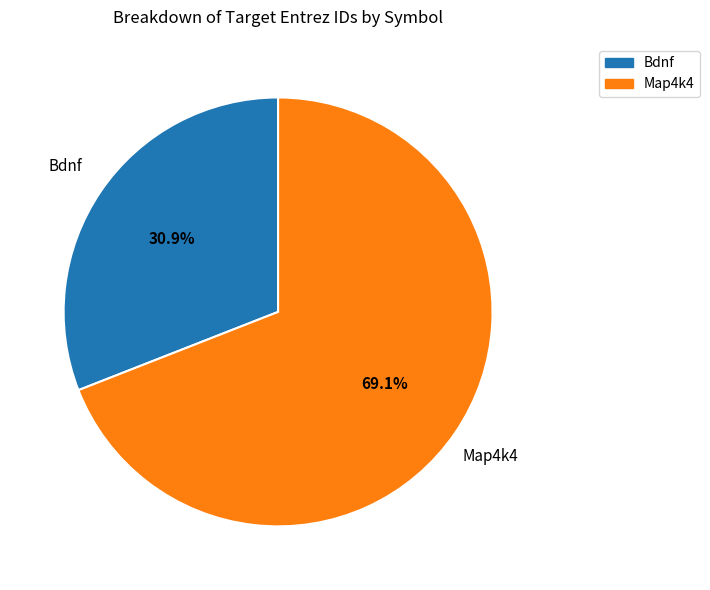

The Map4k4 slice represents 69% of the pie. True or false?

True